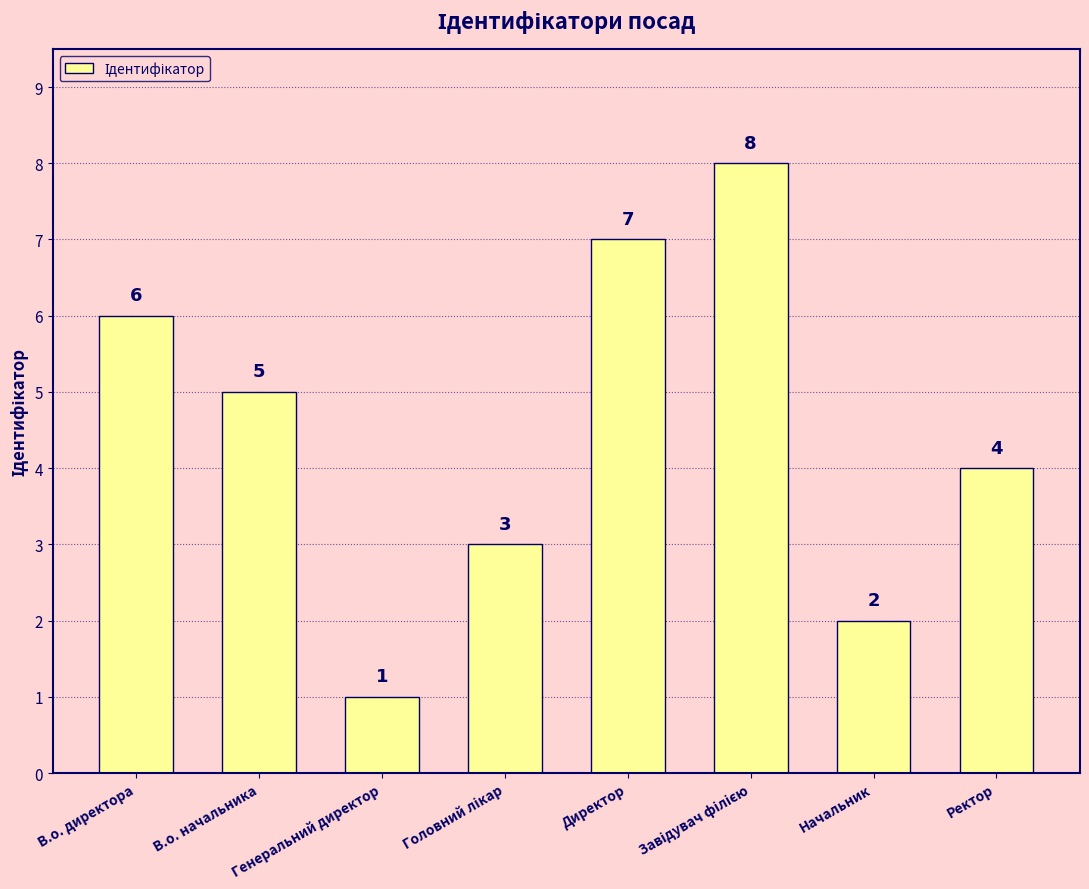

Is it true that the value at В.о. директора is 2?

False